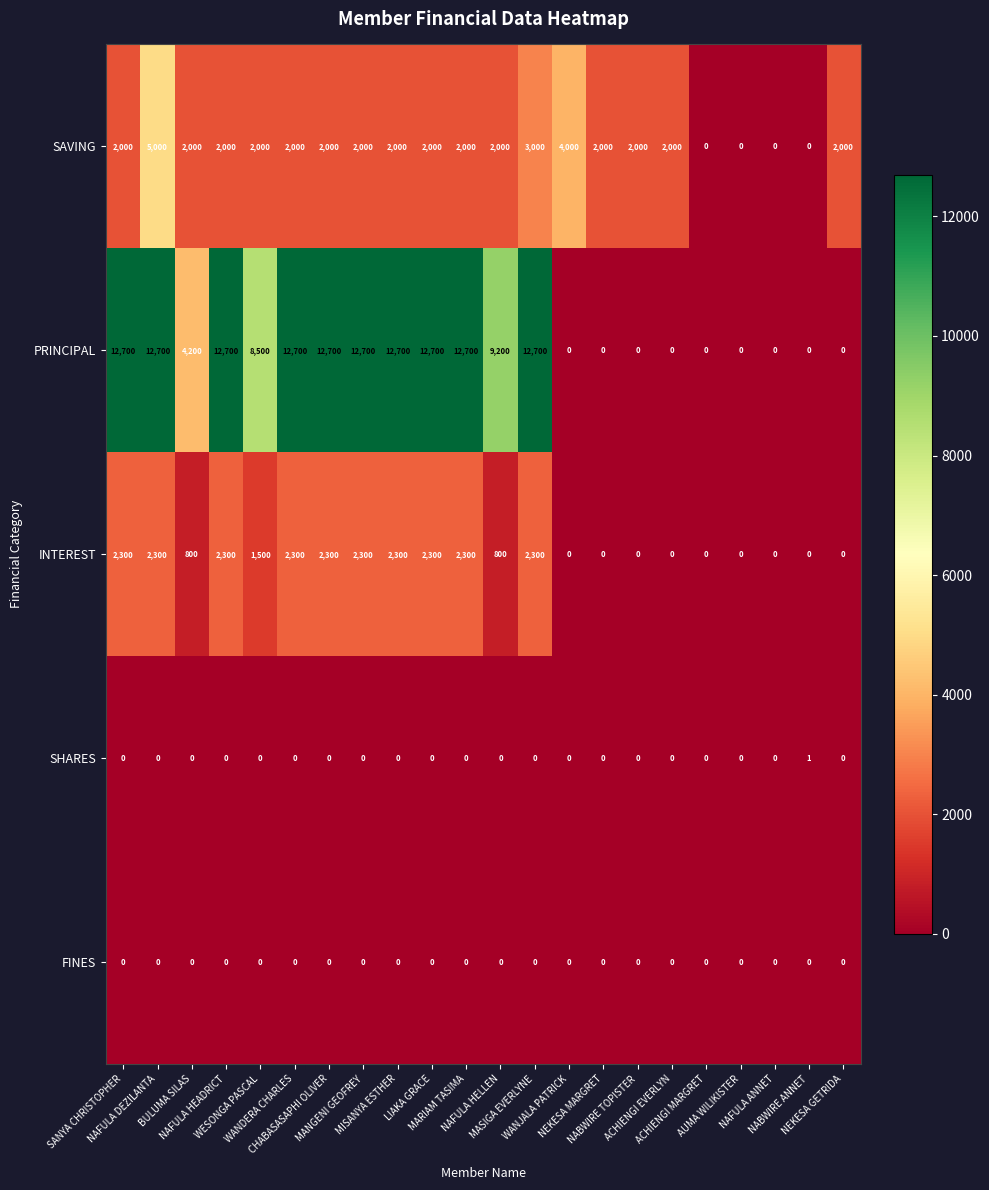

Which series has the largest total across all categories?

PRINCIPAL